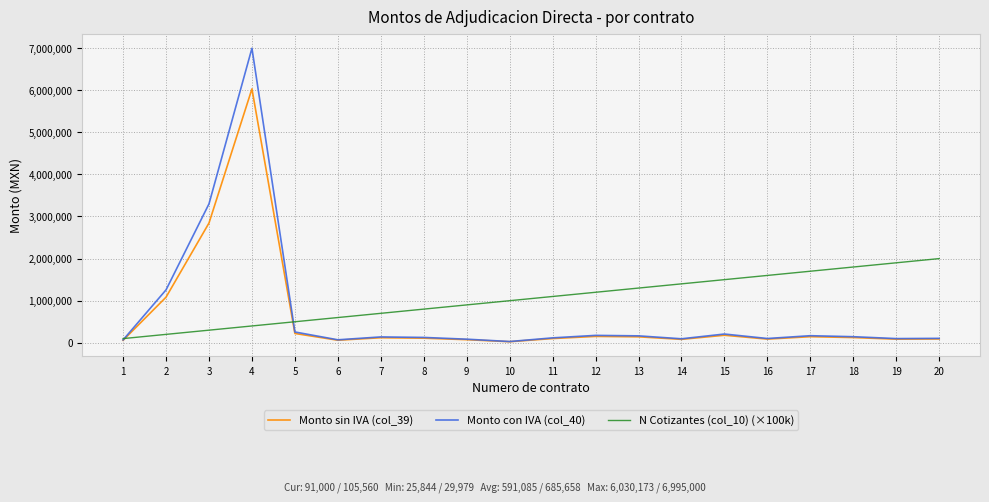

True or false: Monto con IVA (col_40) and N Cotizantes (col_10) (×100k) cross at least once.

True